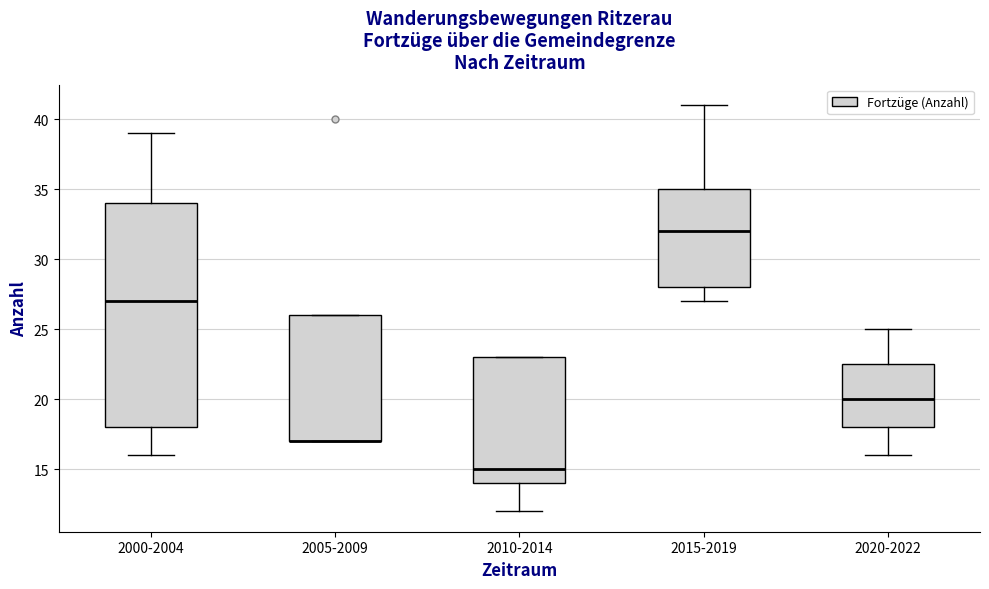

Which box is the tallest, from its lower edge to its upper edge?

2000-2004